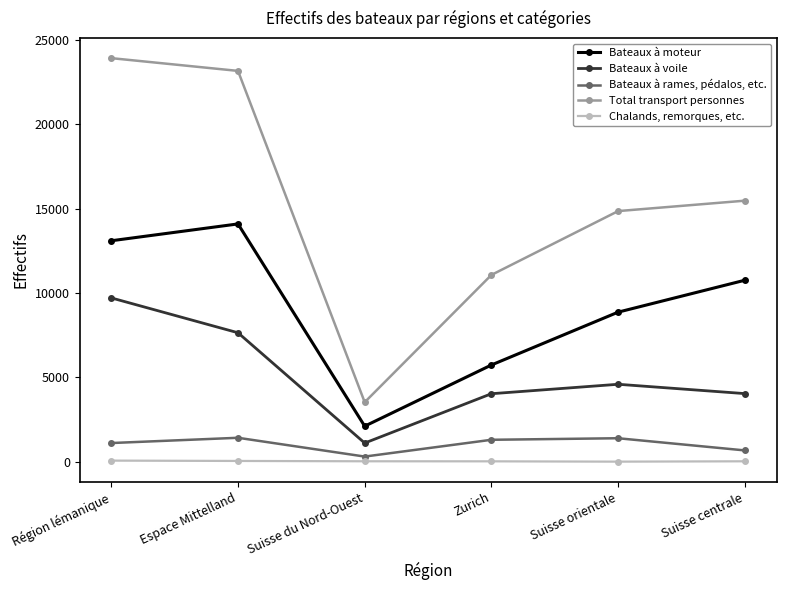

Where is the first local minimum for Bateaux à voile?

Suisse du Nord-Ouest